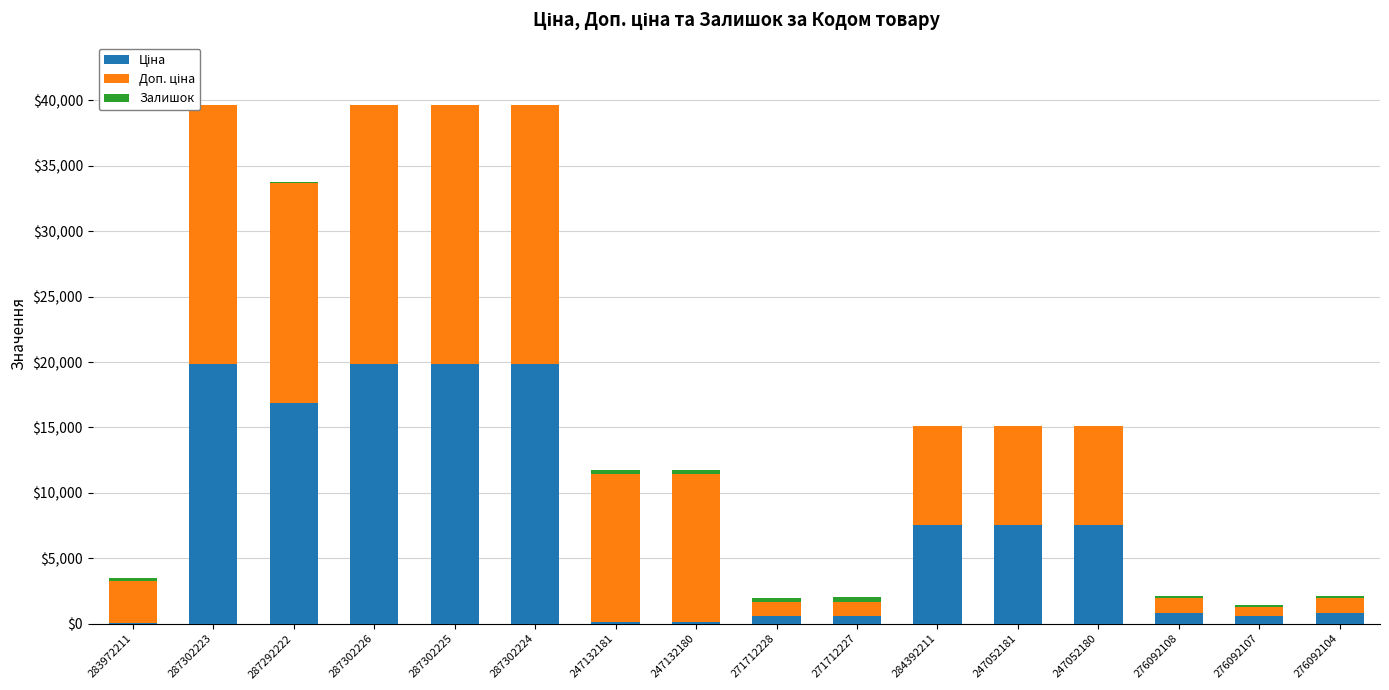

Count the number of categories in the chart.

16